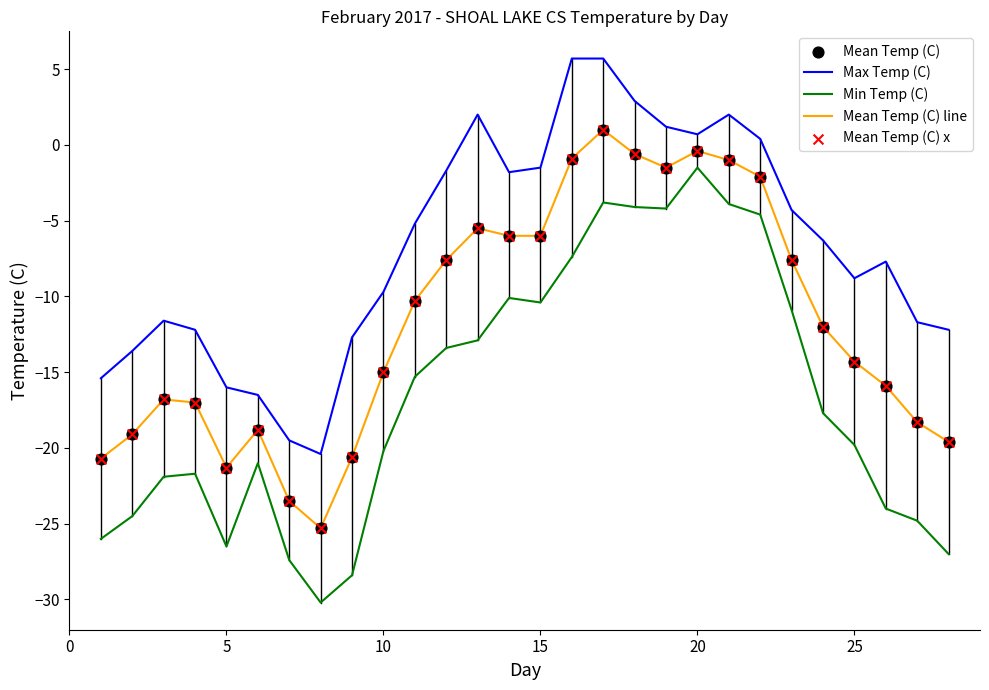

What is the maximum value for Max Temp (C)?

5.7